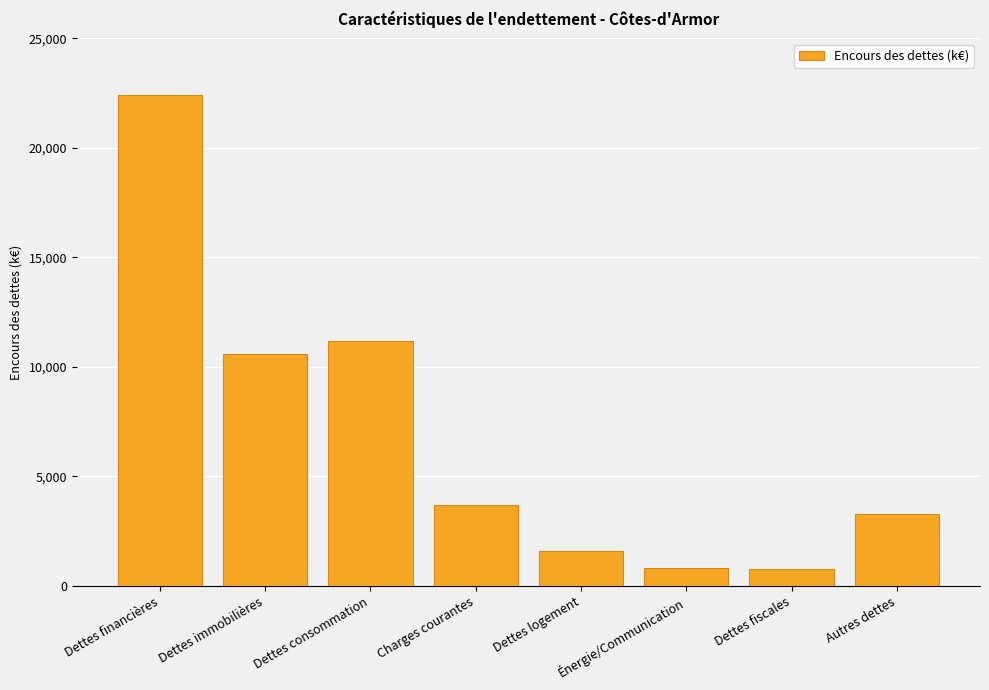

What is the greatest value displayed?

22409.0